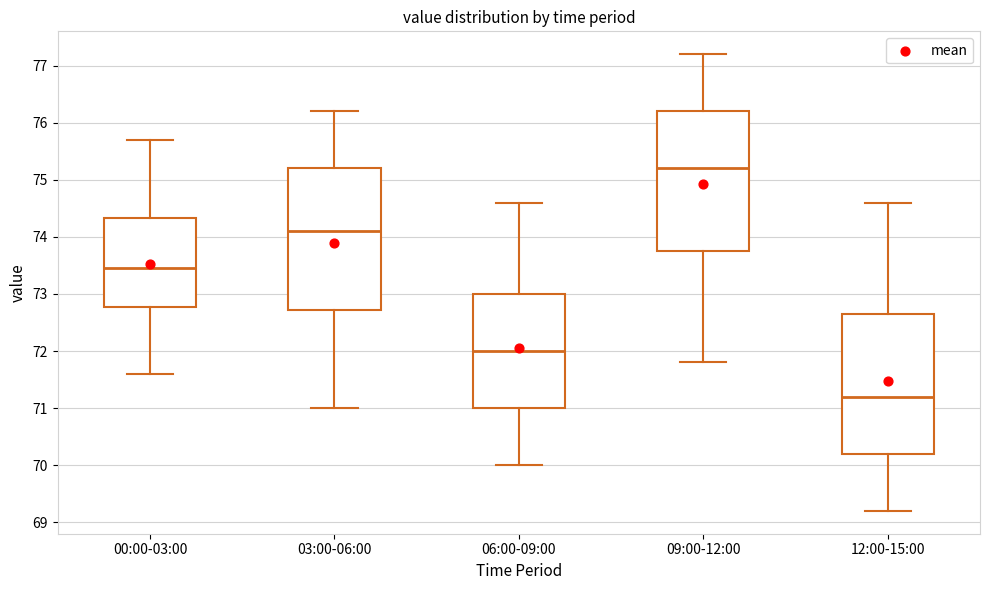

Which box's median line is the highest?

09:00-12:00